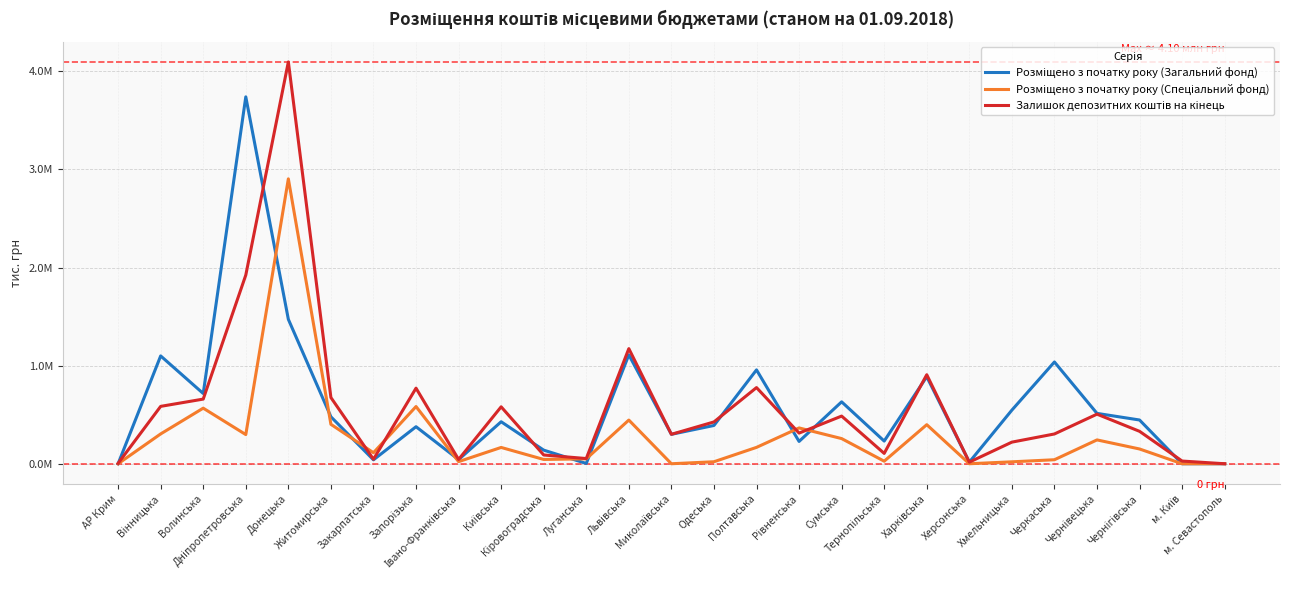

Is the value of Розміщено з початку року (Загальний фонд) at Волинська greater than the value of Залишок депозитних коштів на кінець at м. Київ?

Yes